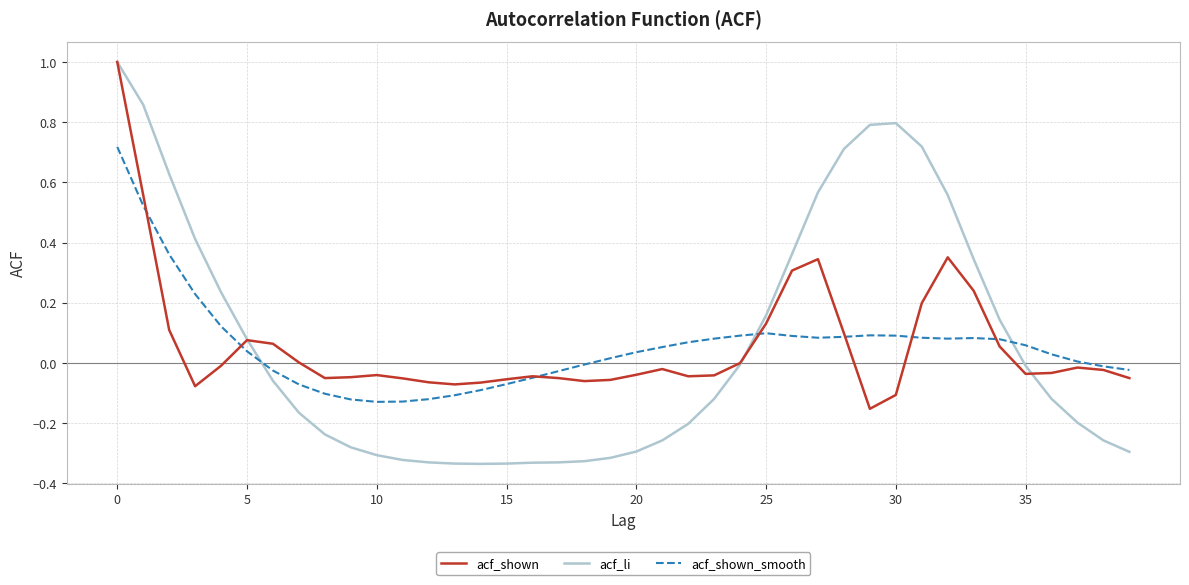

Count the number of data series in this chart.

3